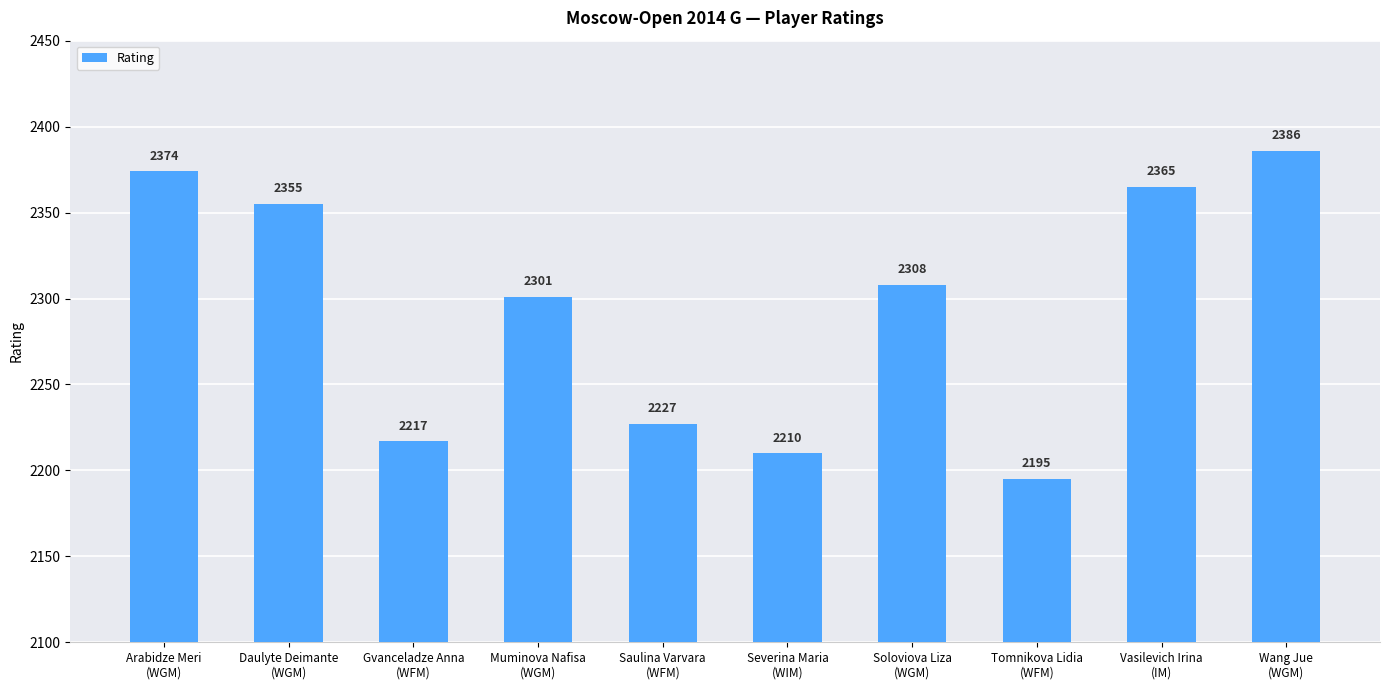

What is the average value?

2294